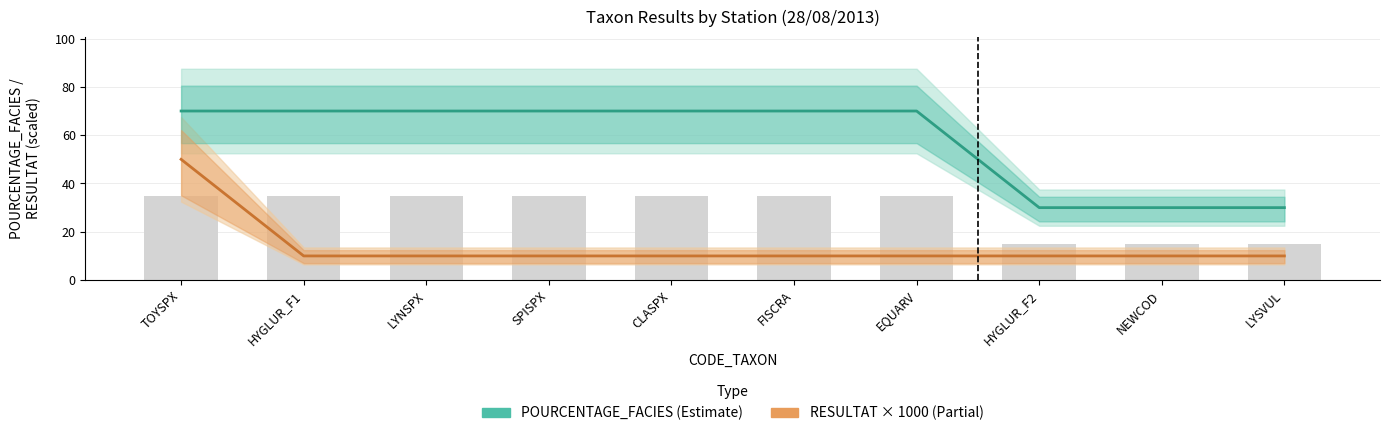

Is it true that RESULTAT × 1000 (Partial) equals 10 at FISCRA?

True